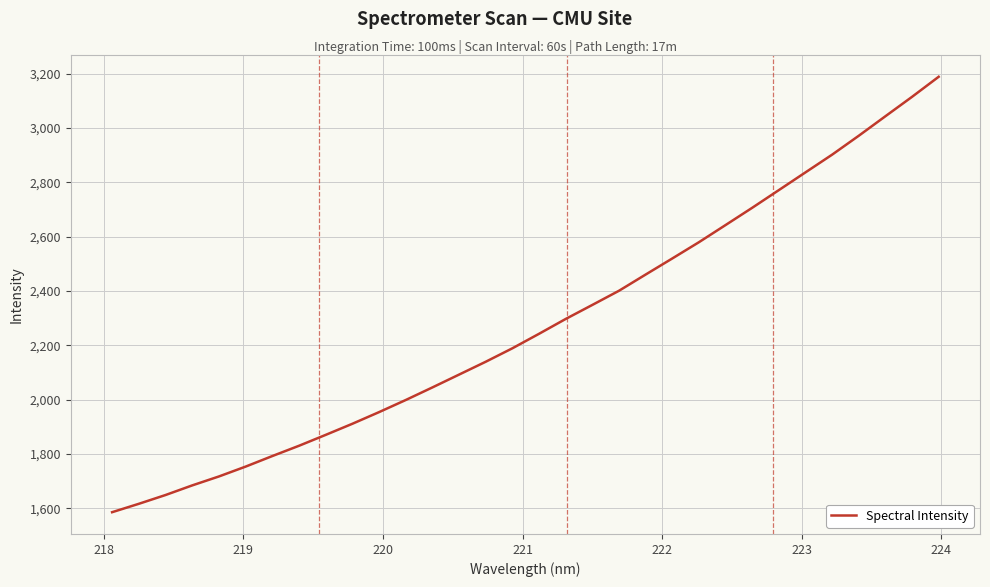

What is the maximum value shown in the chart?

3188.9